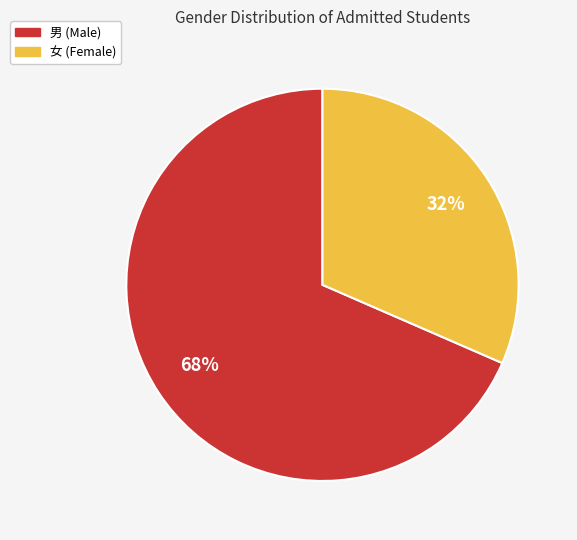

Count the number of slices in the pie.

2